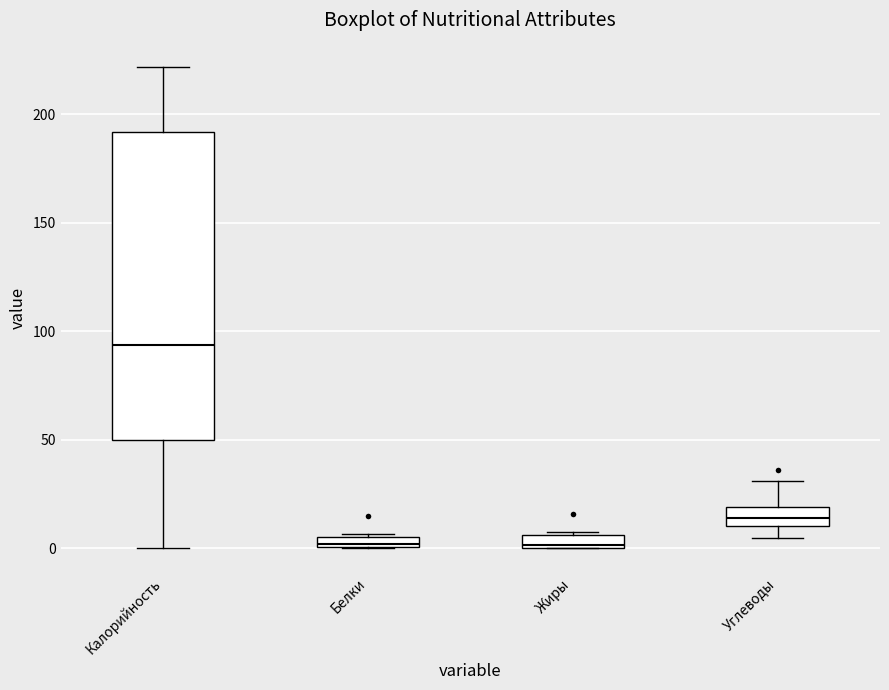

Where is the lower edge of the box for Углеводы on the y-axis? The values are not printed on the chart, so give them approximately, as read against the axis.

10